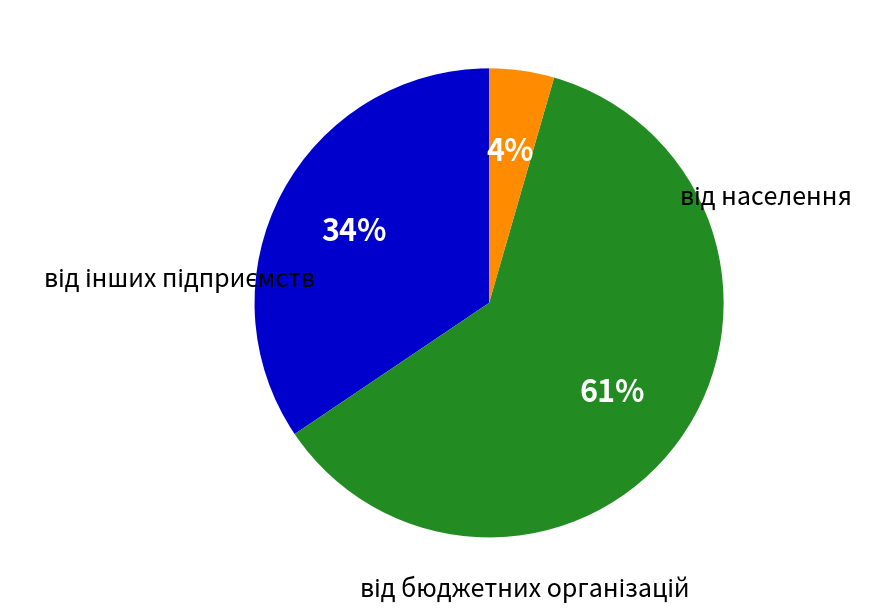

Count the number of slices in the pie.

3